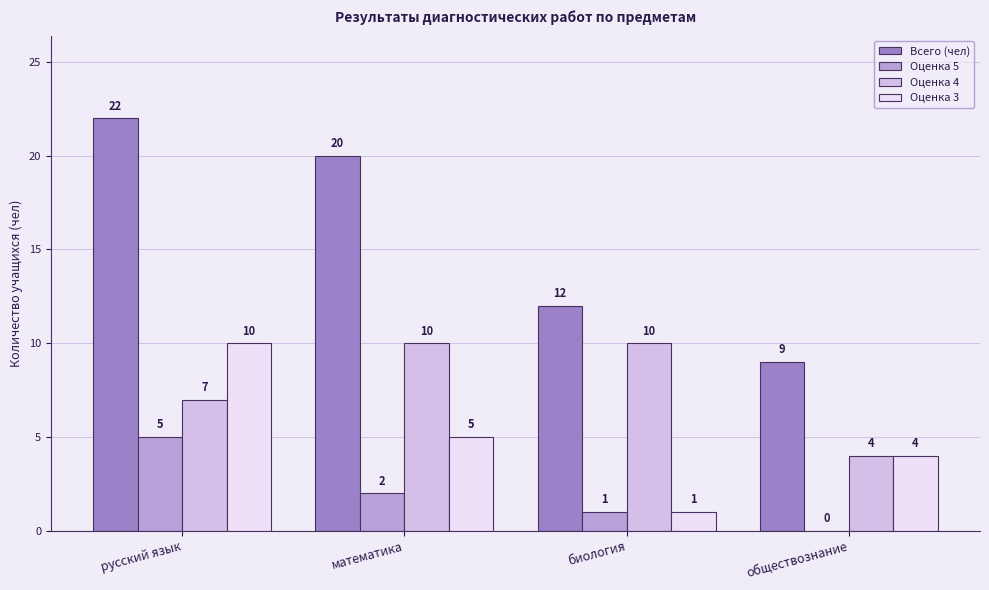

True or false: Оценка 5 has a value of 0 at обществознание.

True